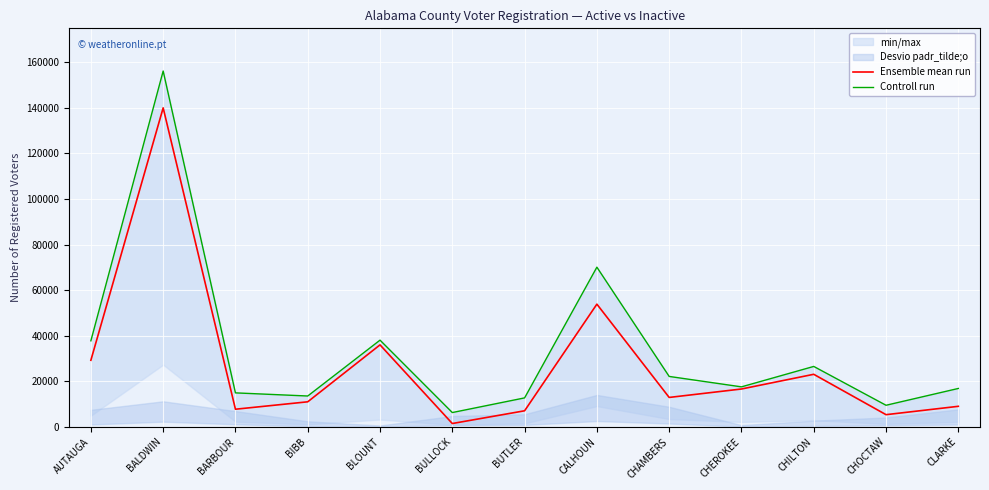

What is the total value across all series at CHEROKEE?

34123